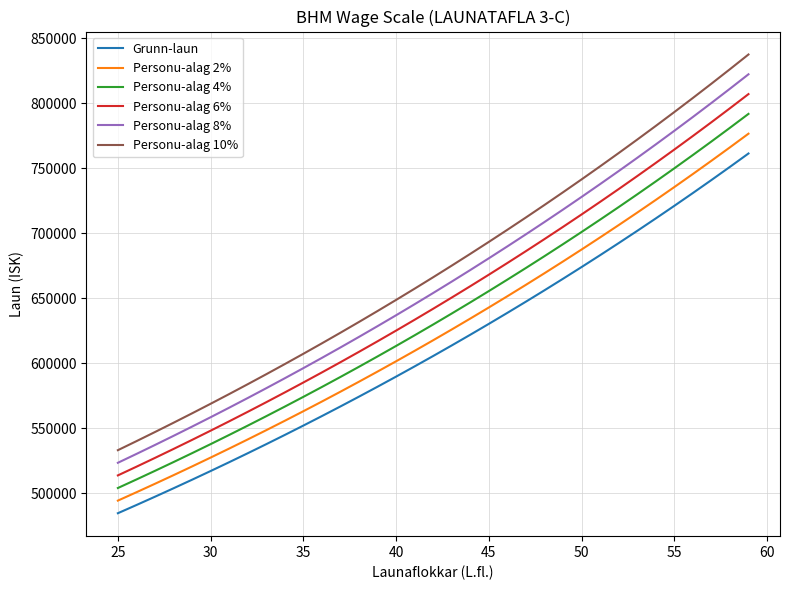

True or false: Personu-alag 4% and Personu-alag 10% cross at least once.

False